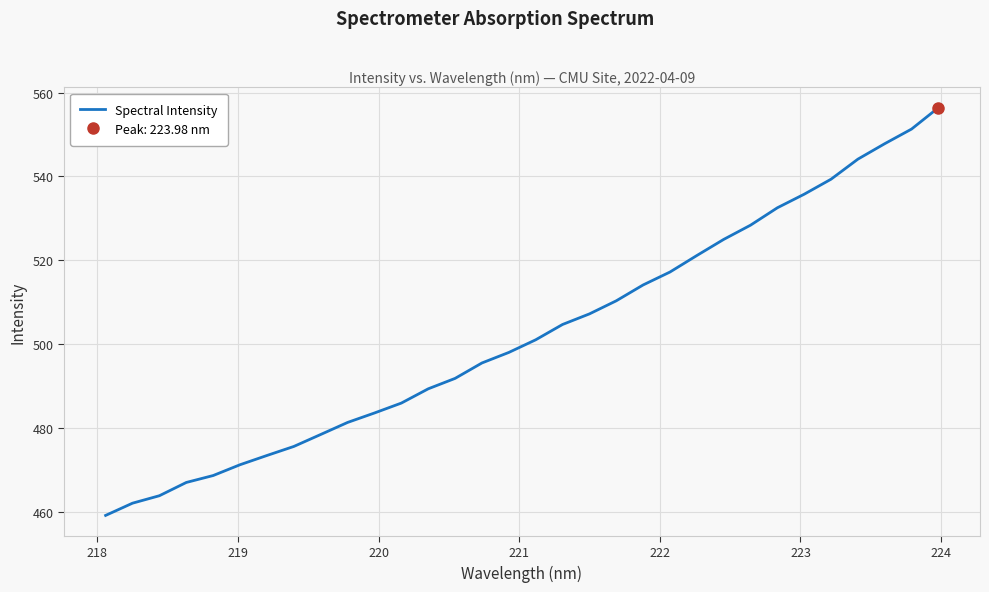

How many distinct data groups are displayed?

1